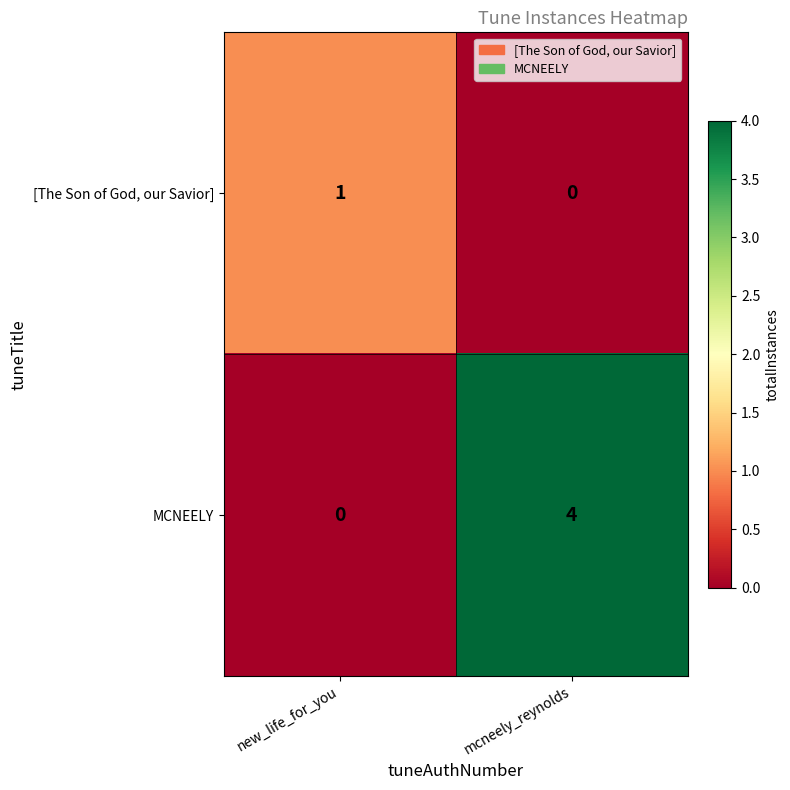

At which category is the sum across all series the highest?

mcneely_reynolds